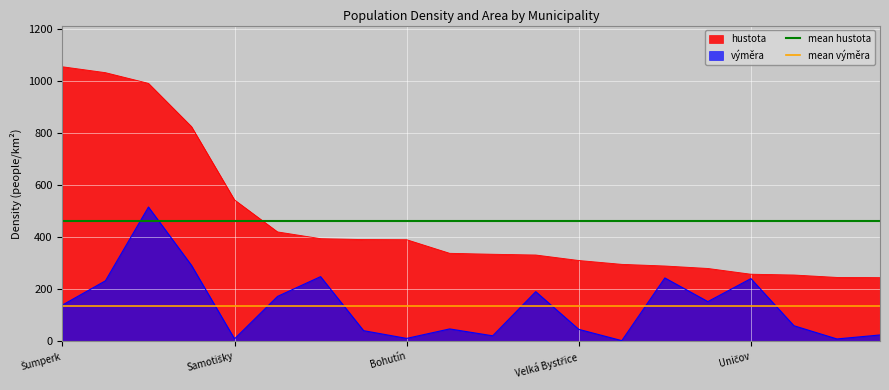

What value does the mean výměra series have at Samotišky?

135.3